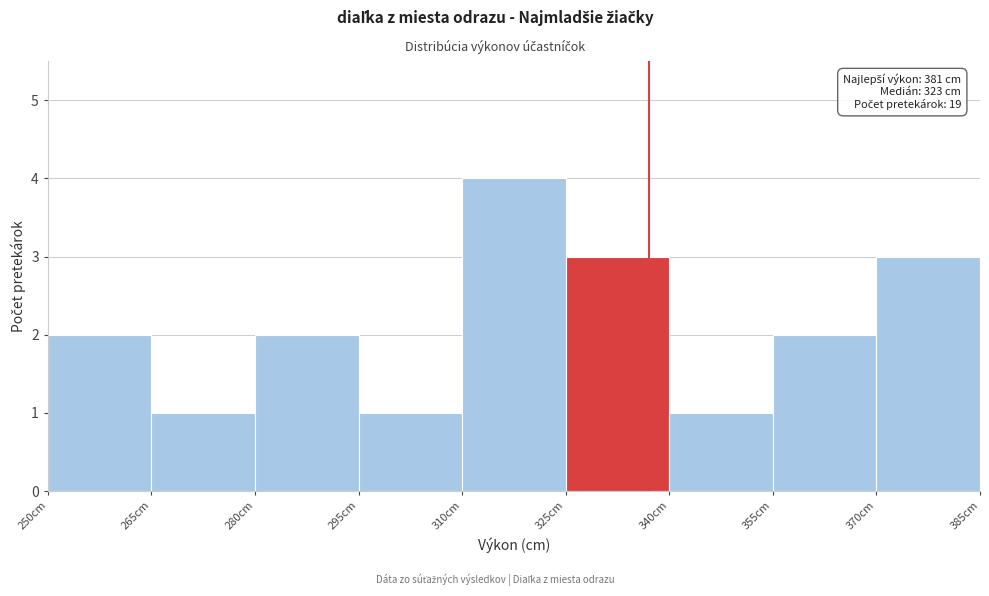

Over which range of the x-axis is the bar tallest?

310 to 325